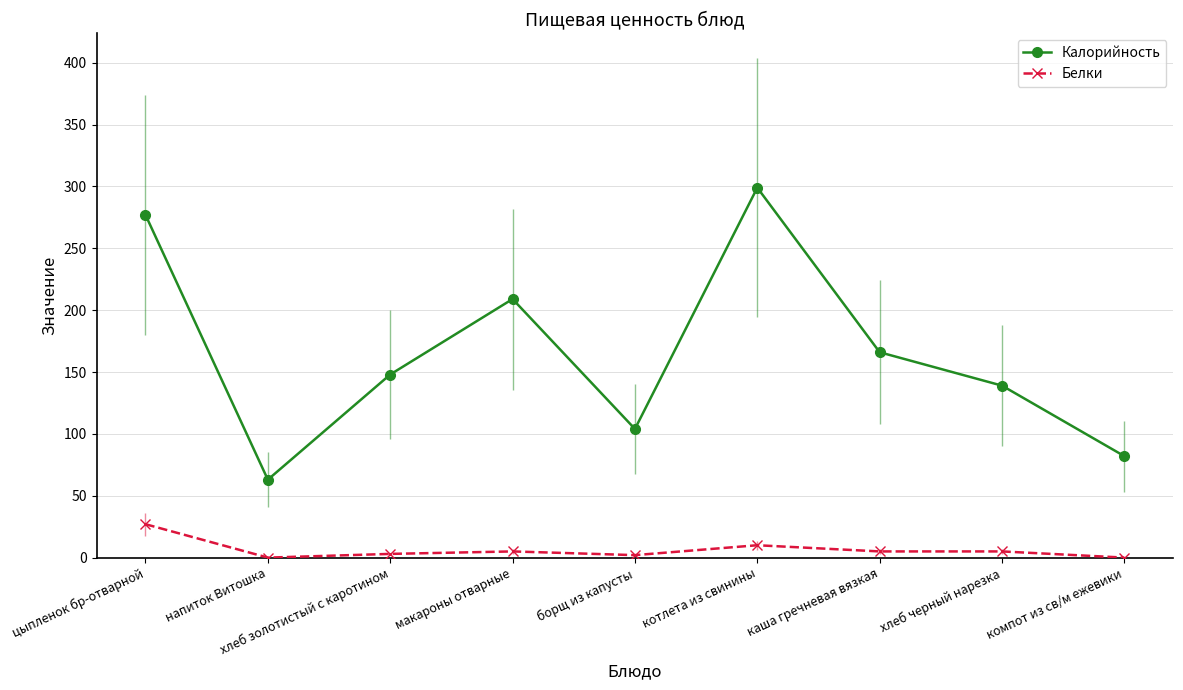

What is the label of the 4th point from the left?

макароны отварные